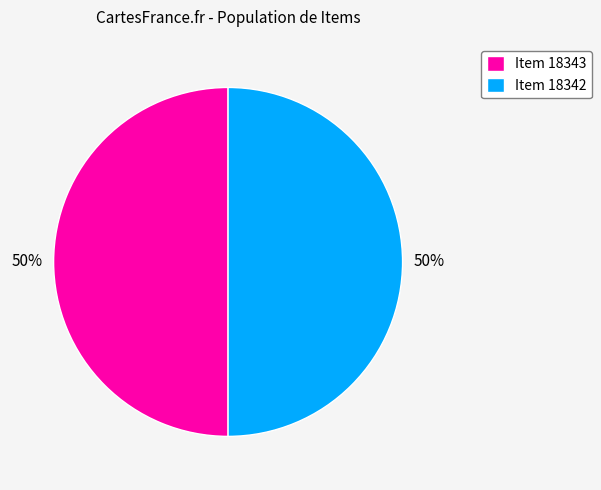

The Item 18343 slice represents 60% of the pie. True or false?

False